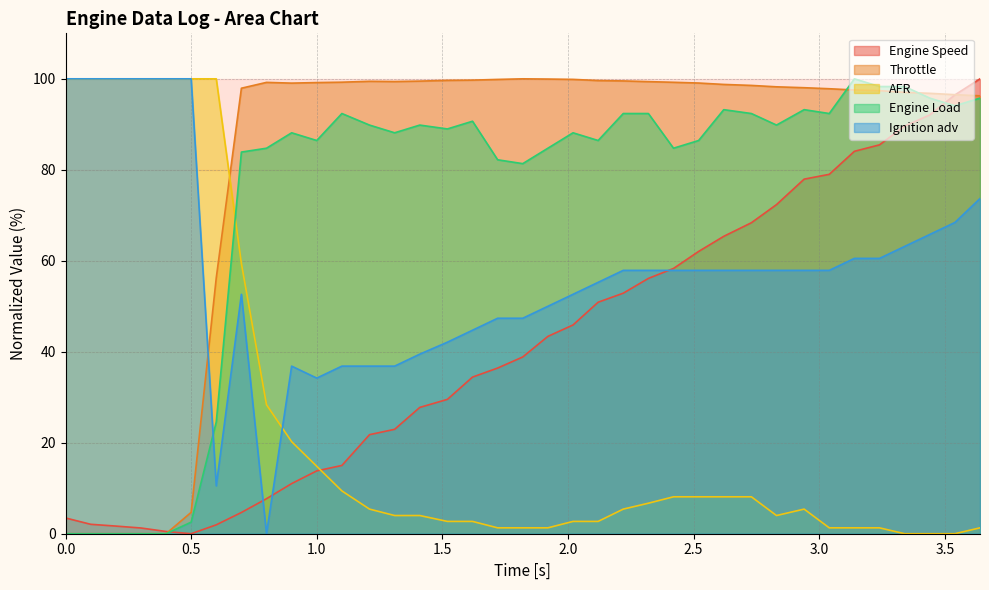

How many lines are shown in the chart?

5